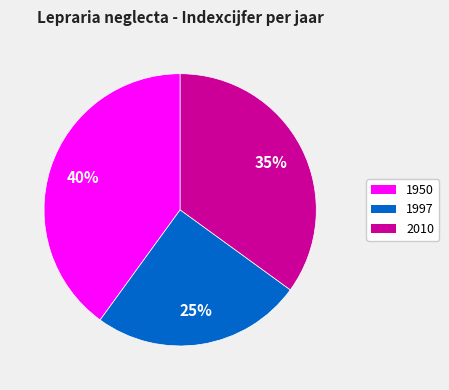

Between 1997 and 1950, which is larger?

1950